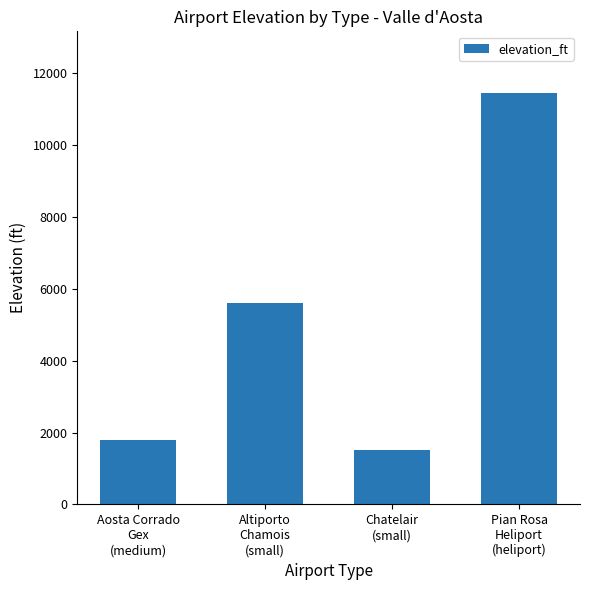

How many distinct data groups are displayed?

1